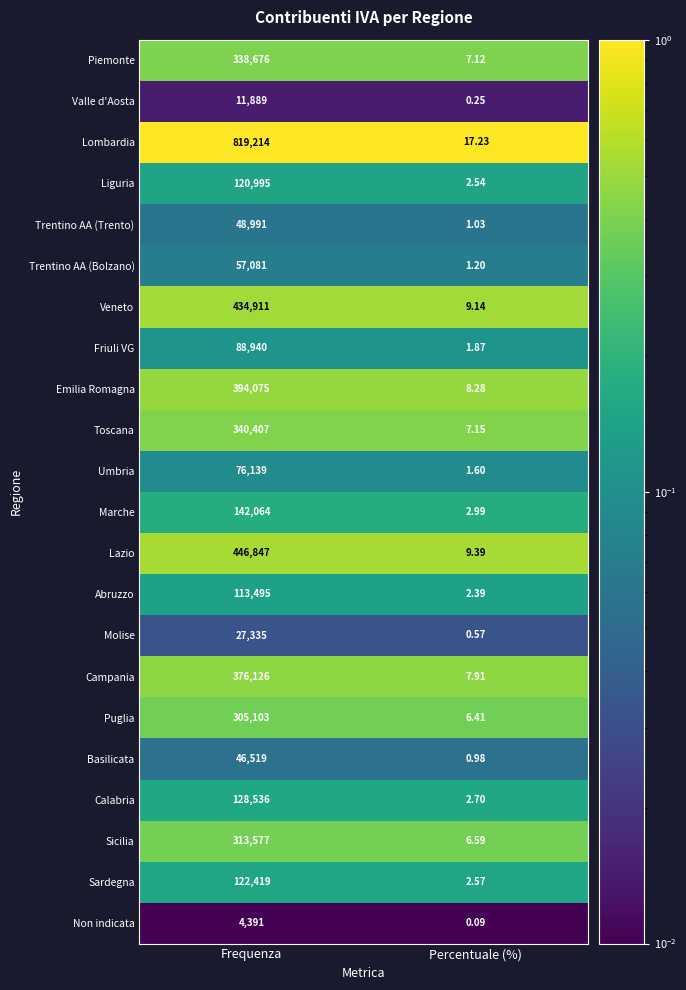

List the series in order of their peak value, lowest first.

Non indicata, Valle d'Aosta, Molise, Basilicata, Trentino AA (Trento), Trentino AA (Bolzano), Umbria, Friuli VG, Abruzzo, Liguria, Sardegna, Calabria, Marche, Puglia, Sicilia, Piemonte, Toscana, Campania, Emilia Romagna, Veneto, Lazio, Lombardia